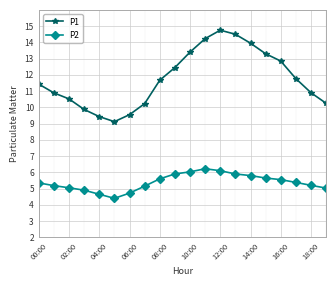

What is the value of the P2 point at the 19th from the left?

5.2